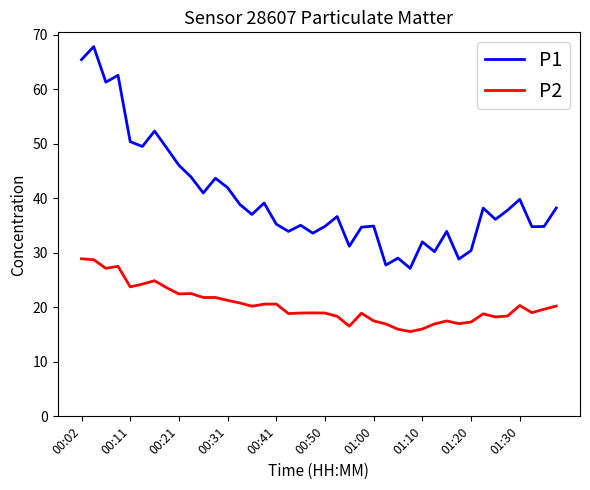

Rank the series by their maximum value, from highest to lowest.

P1, P2